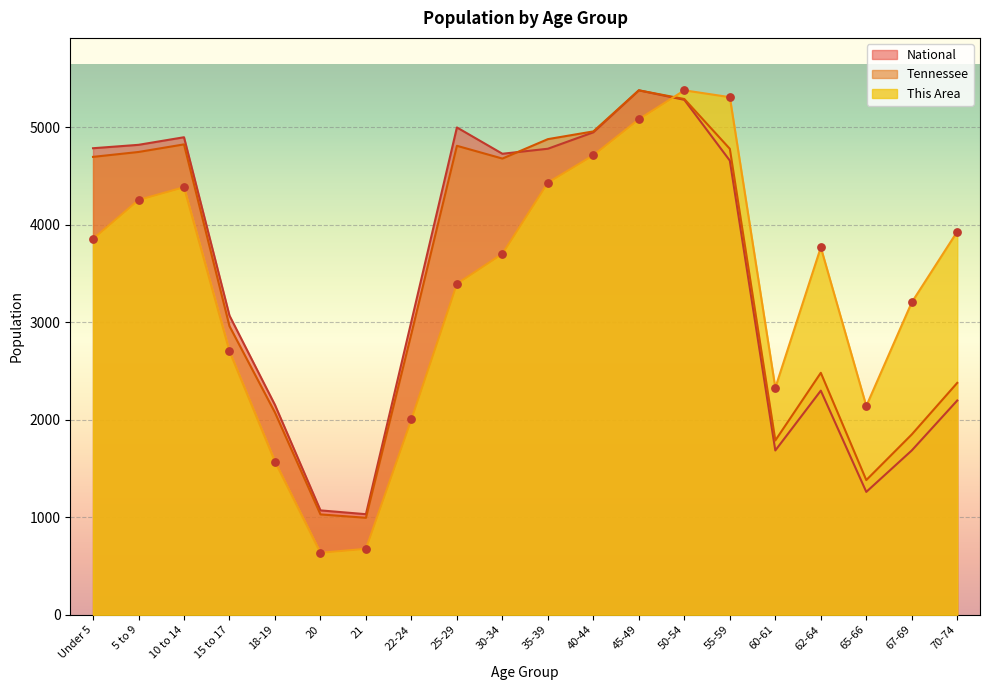

What are all the series names shown in the legend?

National, Tennessee, This Area